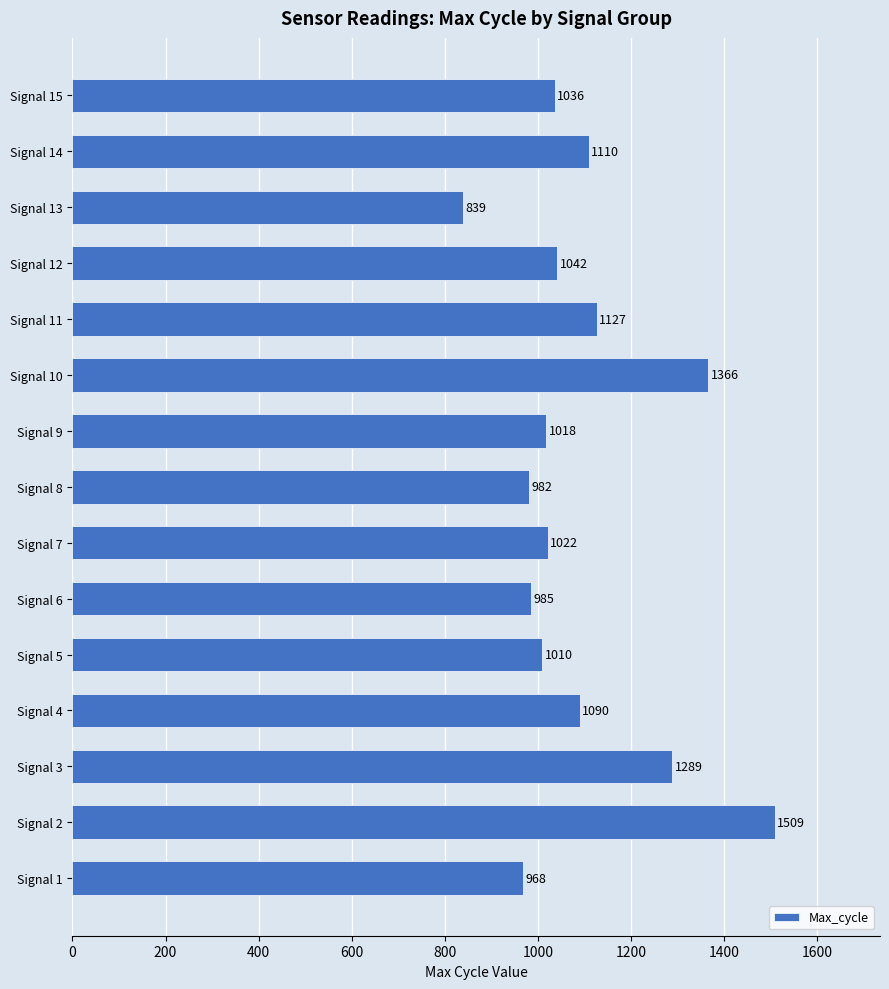

How many bars are there in total?

15